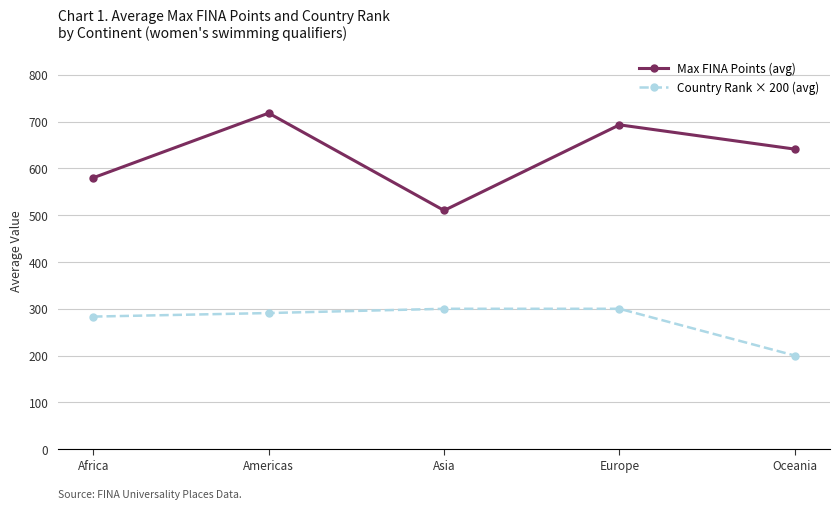

How many lines are shown in the chart?

2